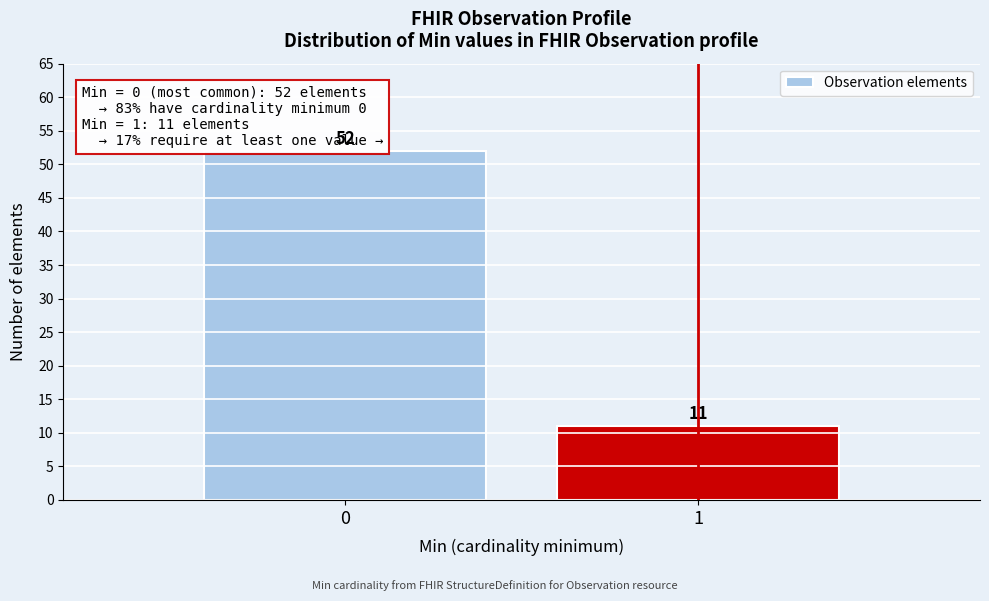

Reading left to right, transcribe all the data shown in this chart.

0=52	1=11